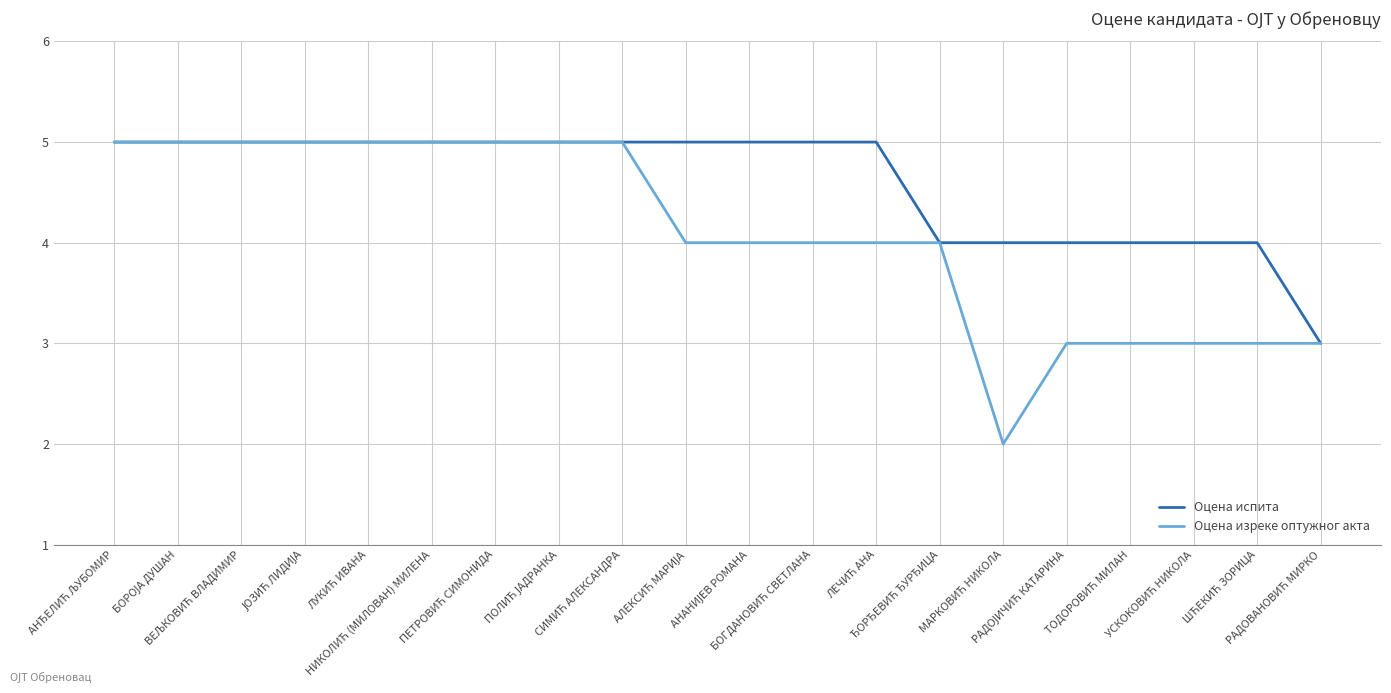

What is the minimum value shown in the chart?

2